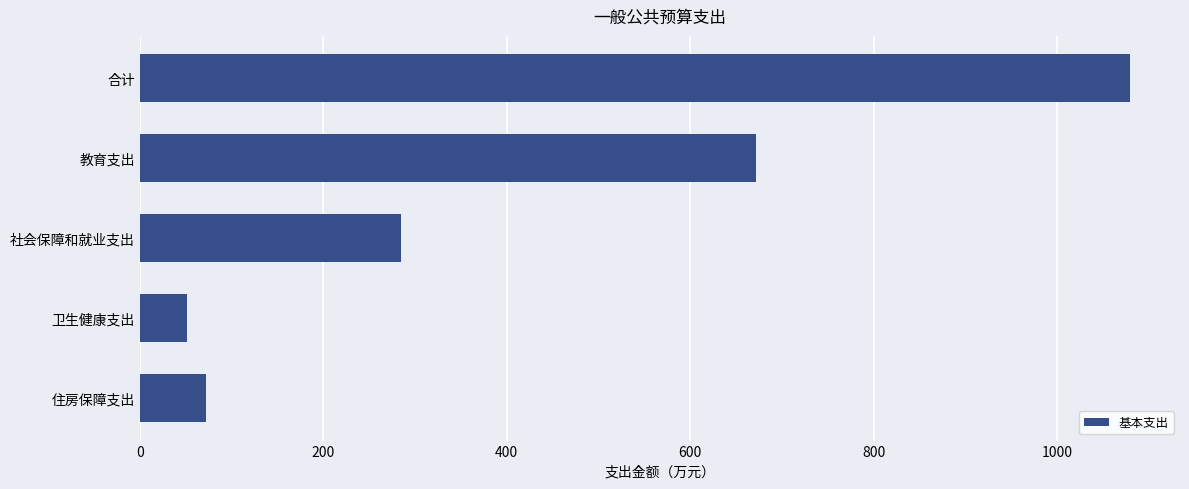

The chart shows a value of 114.5 at 住房保障支出. True or false?

False